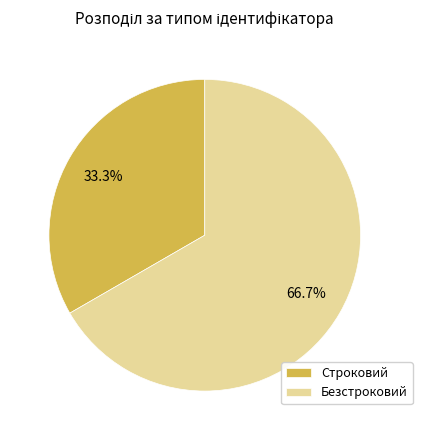

To the nearest percent, what portion does Строковий represent?

33%